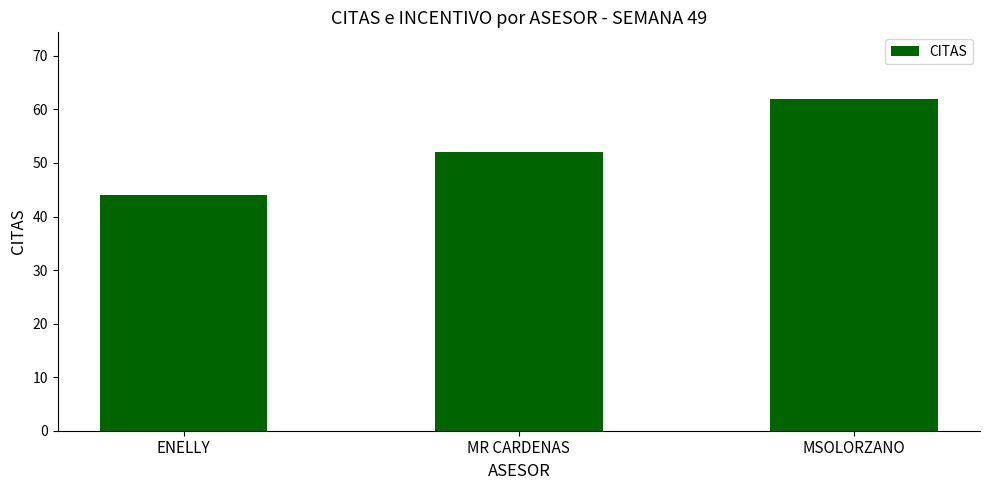

Is it true that the value at MR CARDENAS is 52?

True